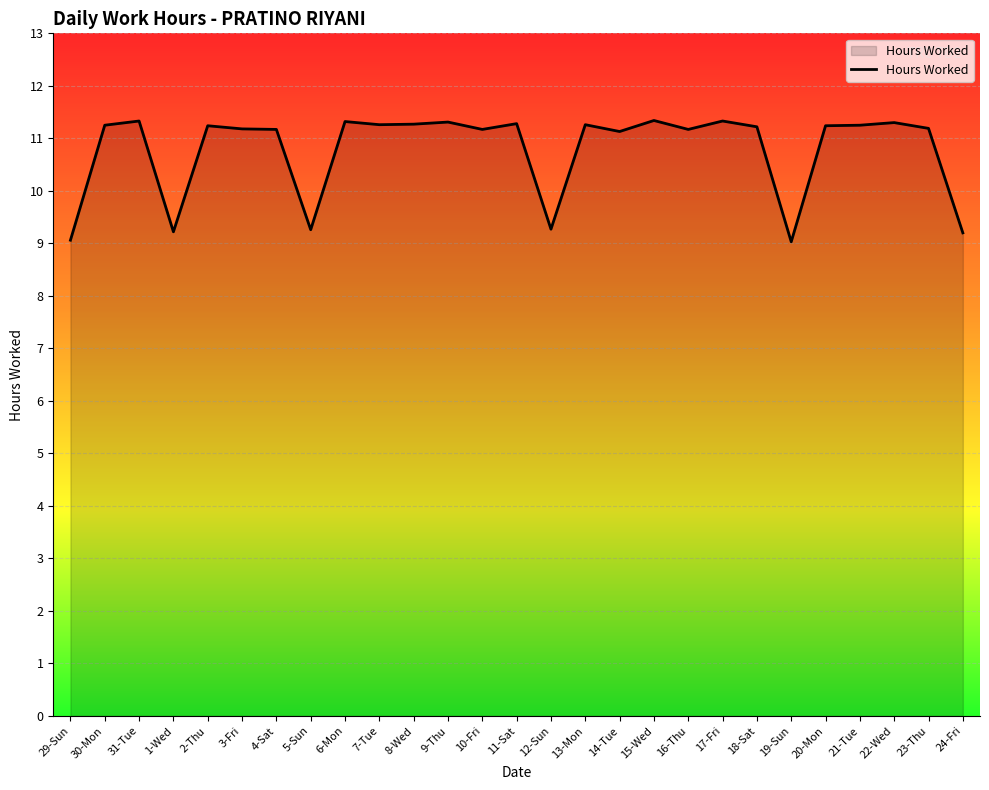

The chart shows a value of 11.3 at 11-Sat. True or false?

True